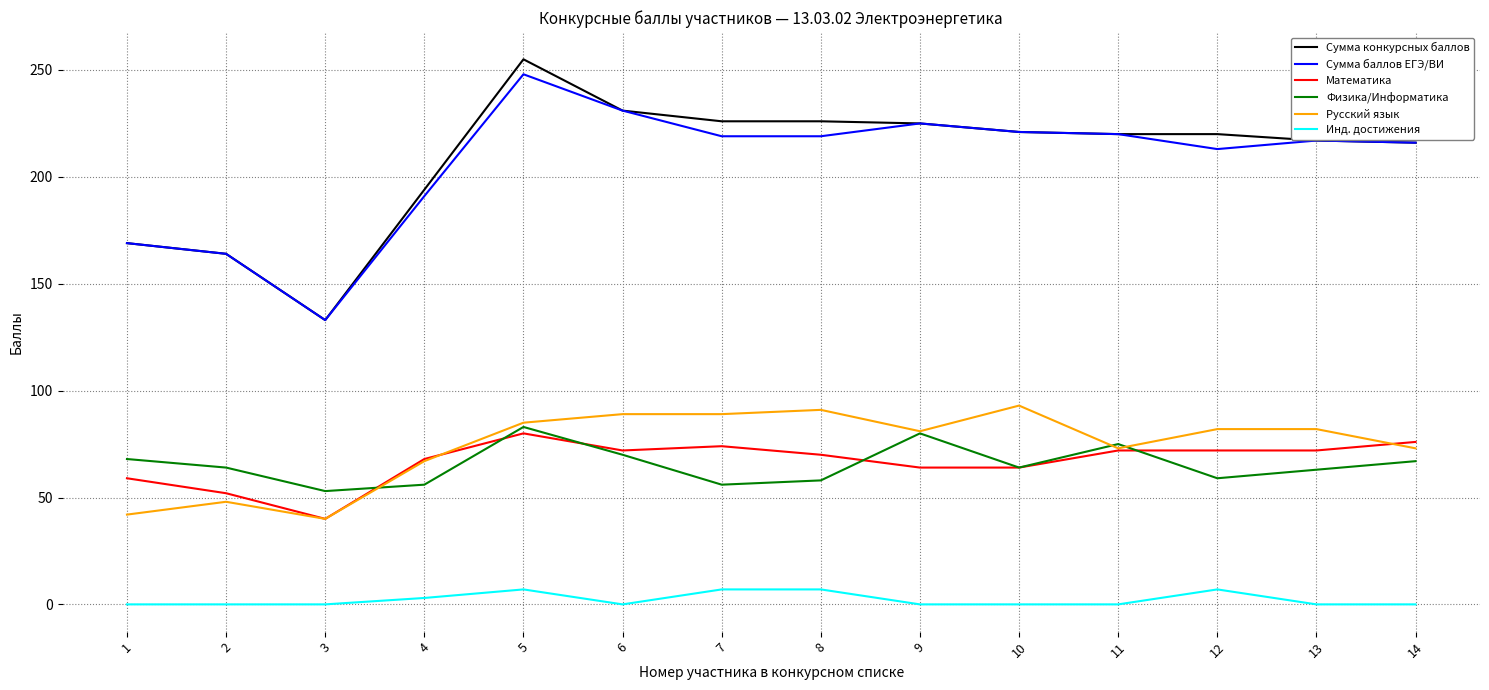

The Сумма баллов ЕГЭ/ВИ series shows 271 at 2. True or false?

False